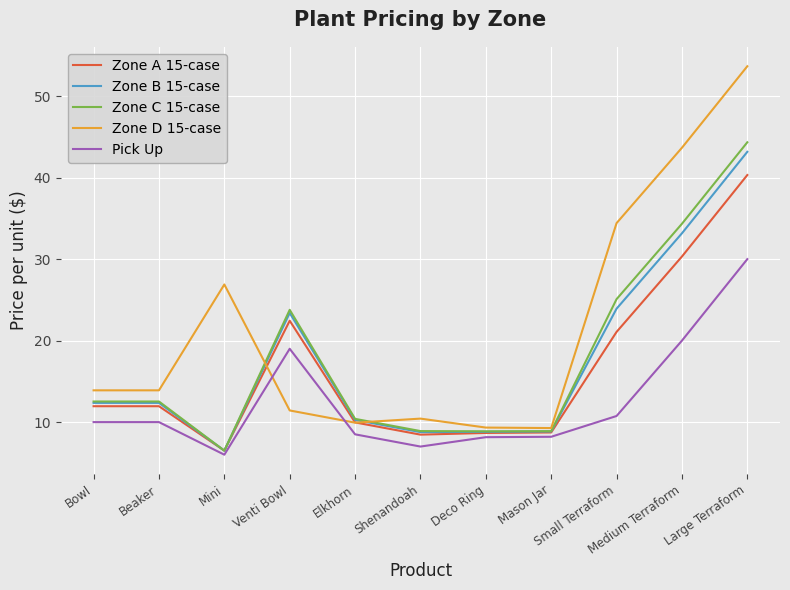

Rank the series by their maximum value, from highest to lowest.

Zone D 15-case, Zone C 15-case, Zone B 15-case, Zone A 15-case, Pick Up